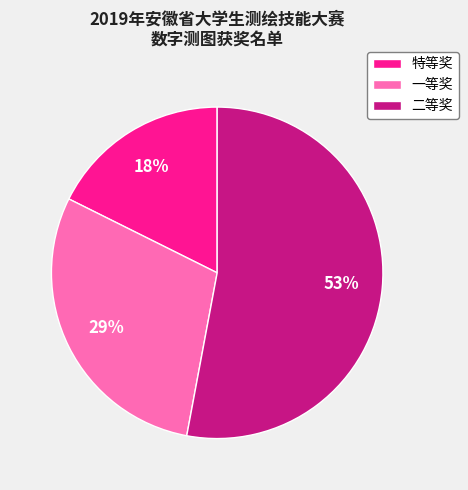

Rank the categories by value from lowest to highest.

特等奖, 一等奖, 二等奖